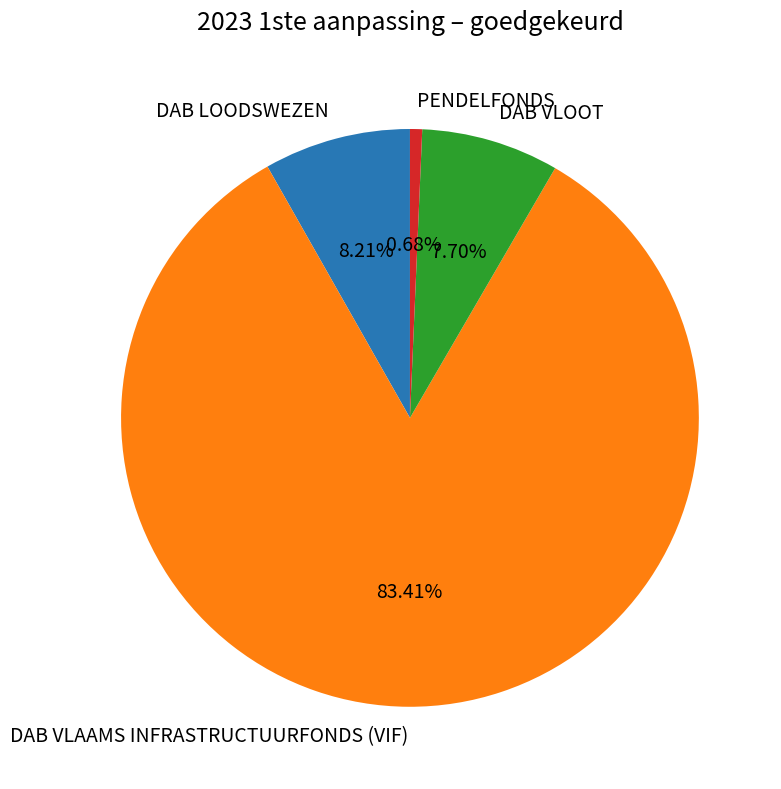

Is there a majority slice in this chart?

Yes